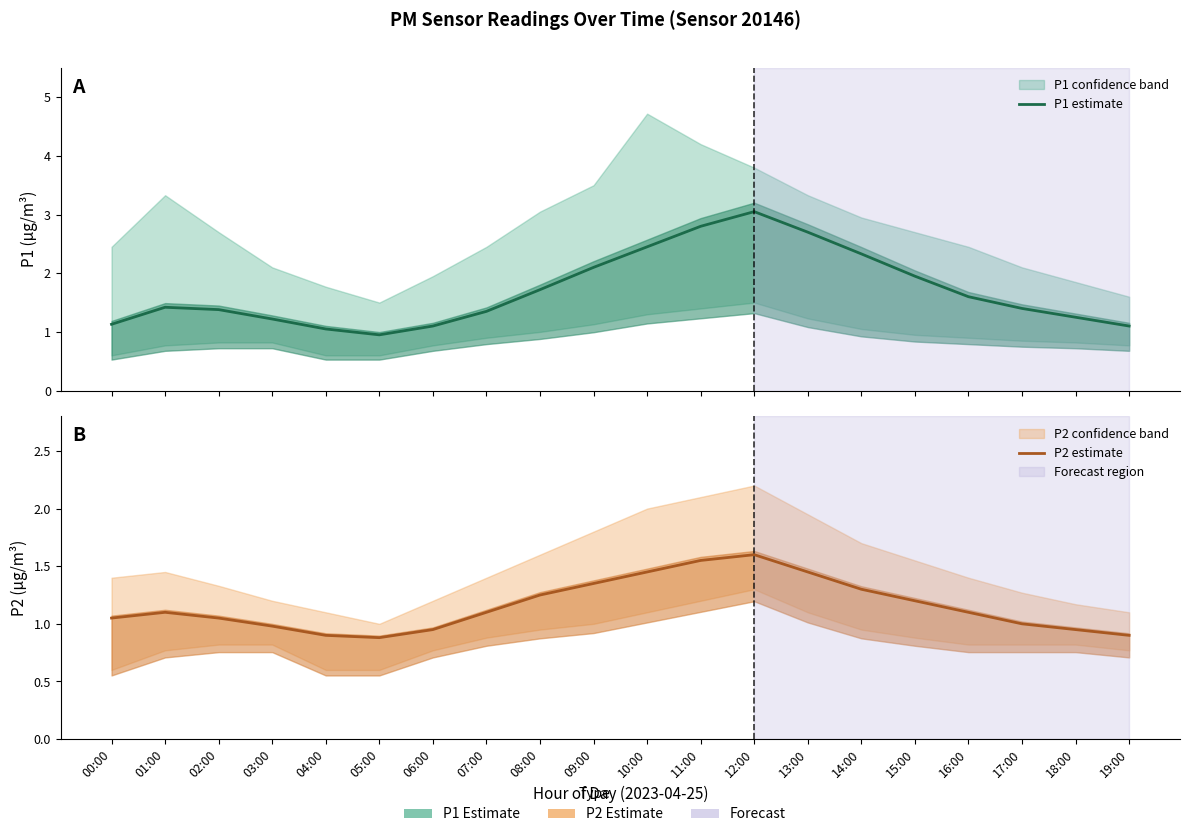

True or false: P2 estimate and P1 estimate intersect in this chart.

False